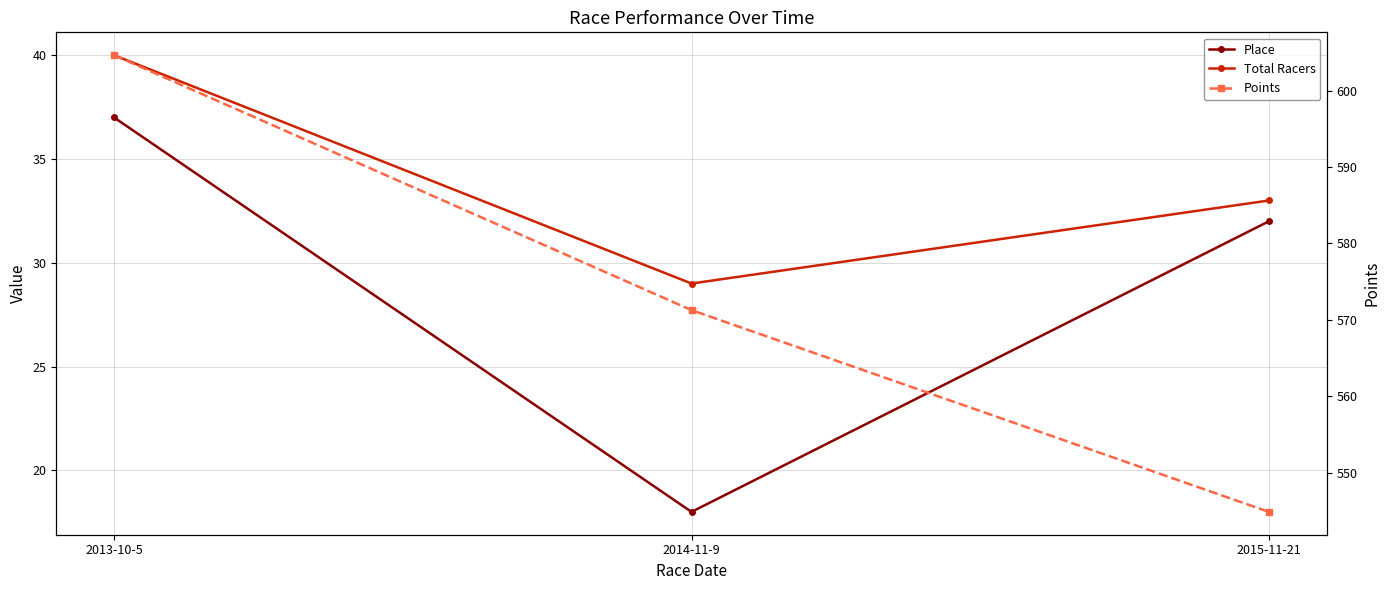

What is the difference between the highest and lowest values at 2014-11-9?

553.3